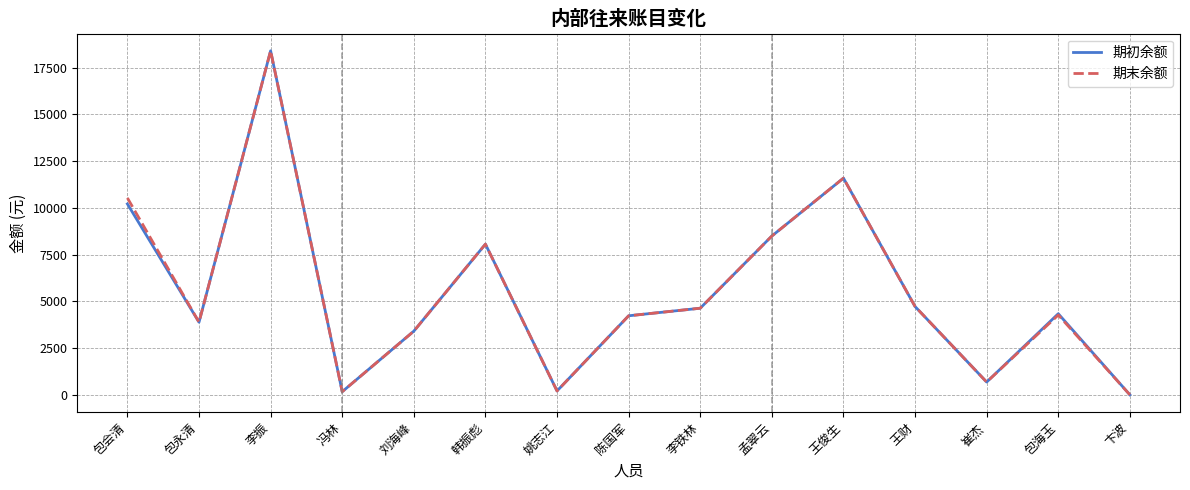

What is the average value of the 期初余额 series?

5536.4